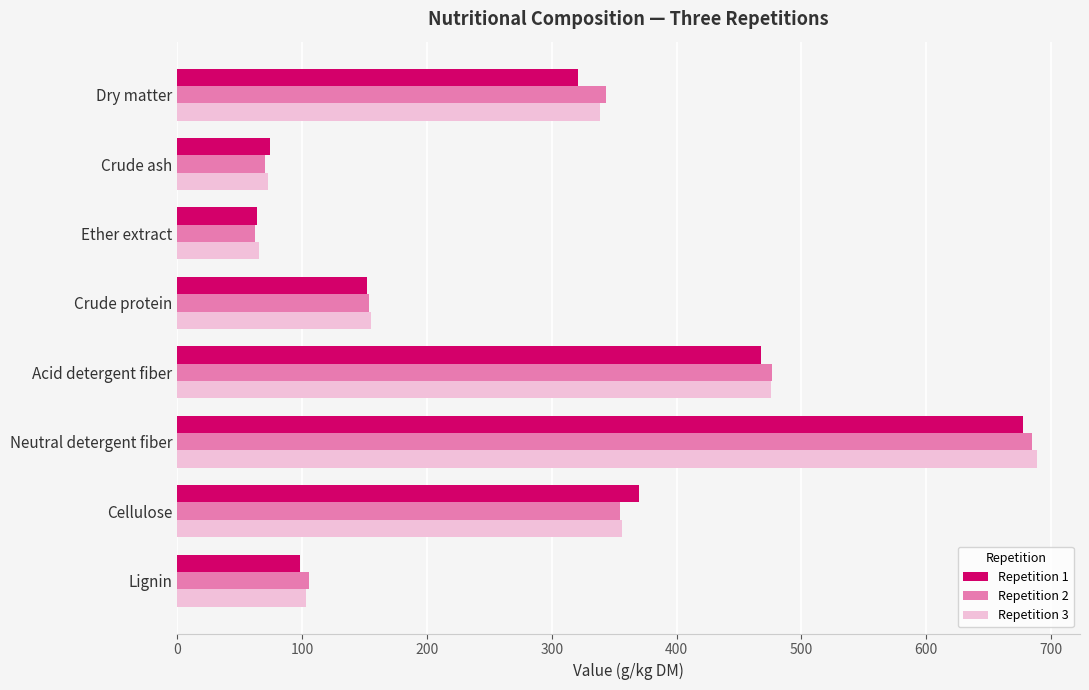

At which label does Repetition 3 reach its peak?

Neutral detergent fiber